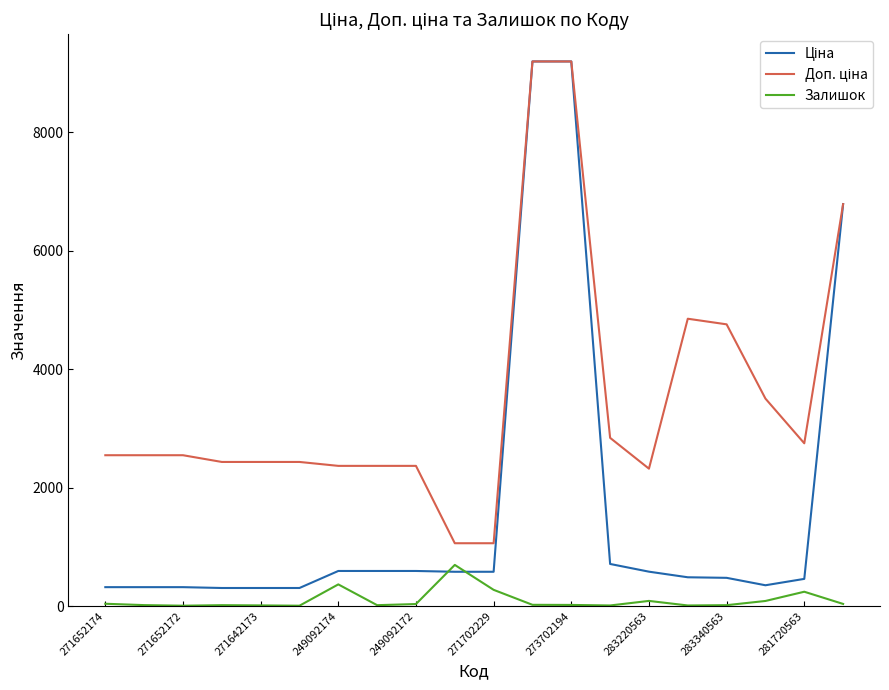

What is the highest value of the Залишок series?

694.0